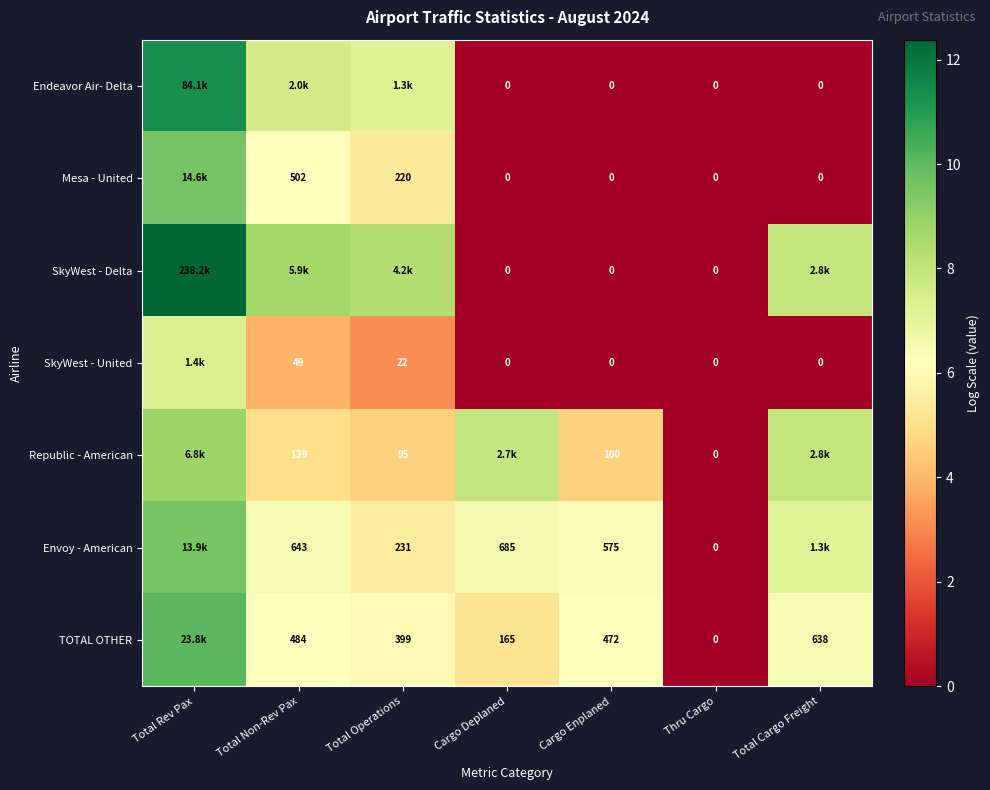

Between Cargo Enplaned and Thru Cargo, which series saw the biggest shift?

Envoy - American